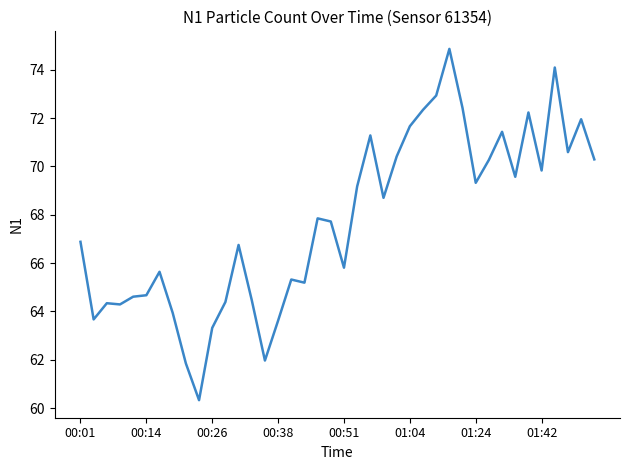

What is the maximum value shown in the chart?

74.9